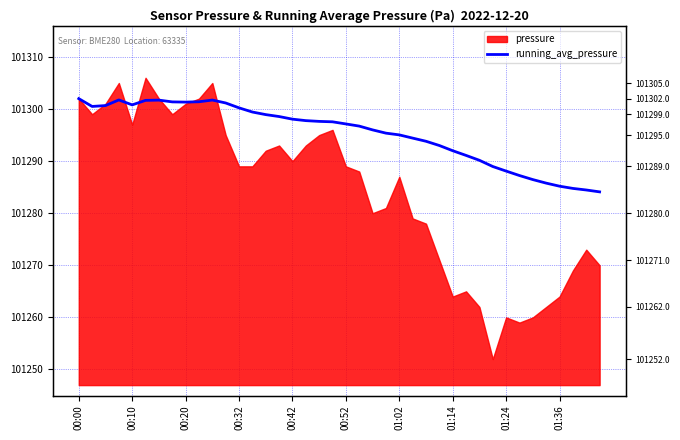

Where does the data first go above 101297?

00:00